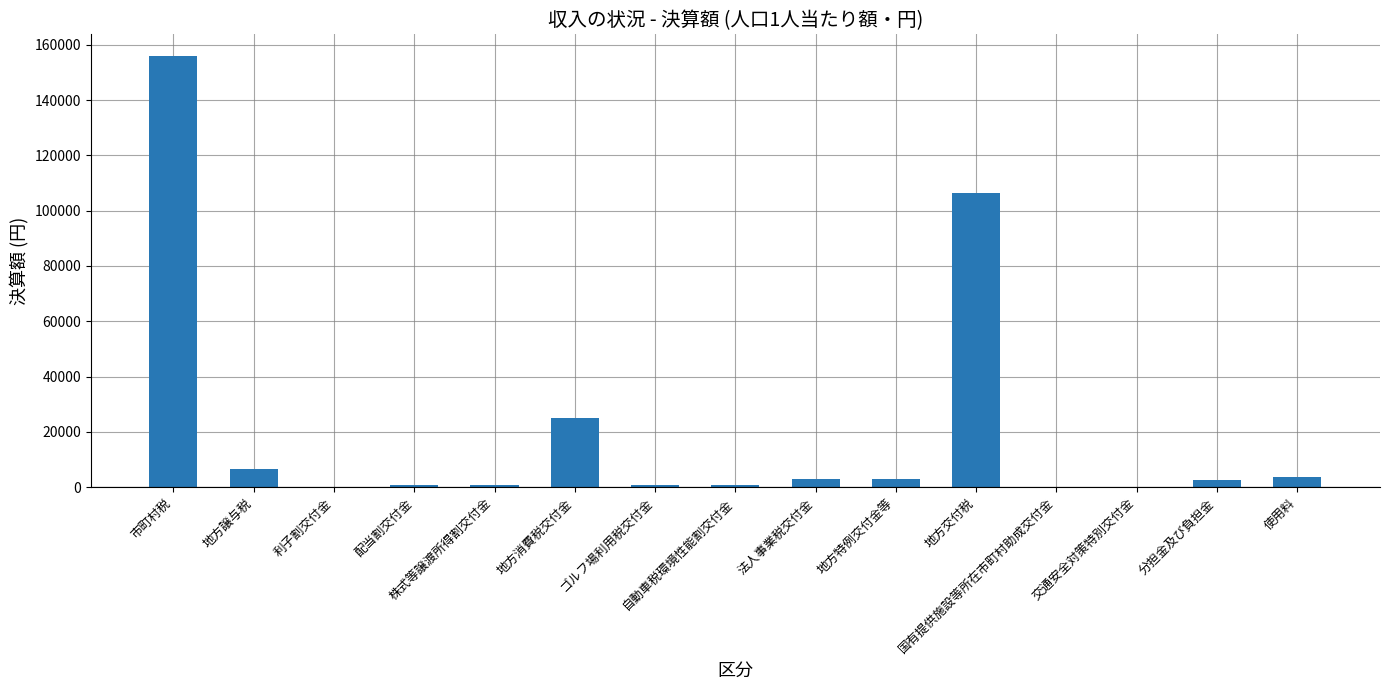

What is the sum of all values?

309522